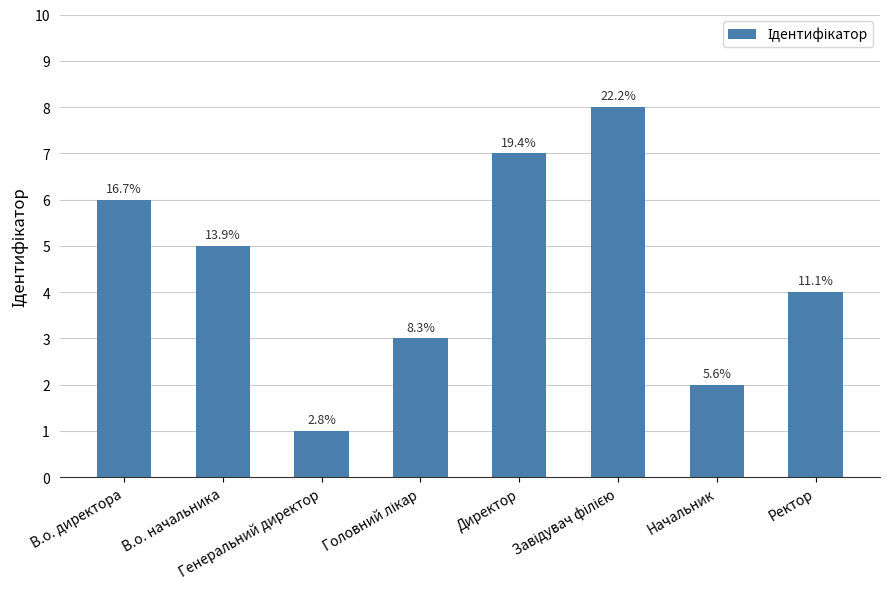

List the labels in order of value, largest first.

Завідувач філією, Директор, В.о. директора, В.о. начальника, Ректор, Головний лікар, Начальник, Генеральний директор